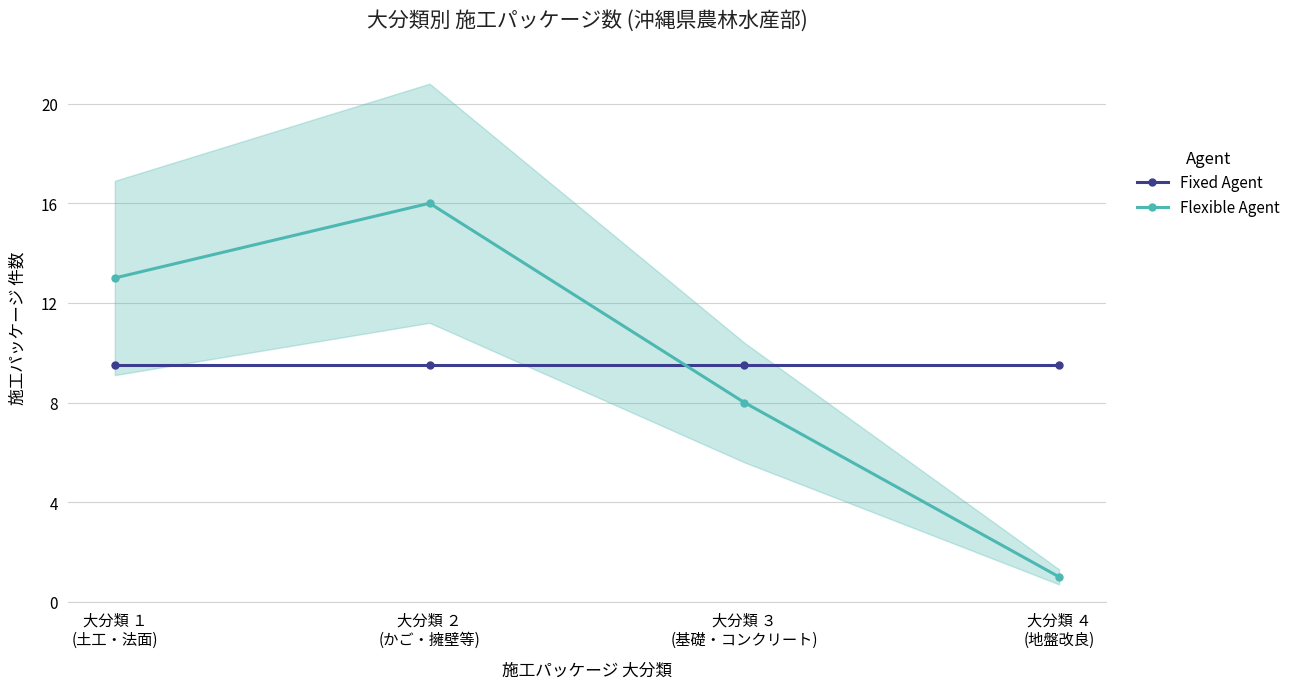

List the series in order of their peak value, highest first.

Flexible Agent, Fixed Agent